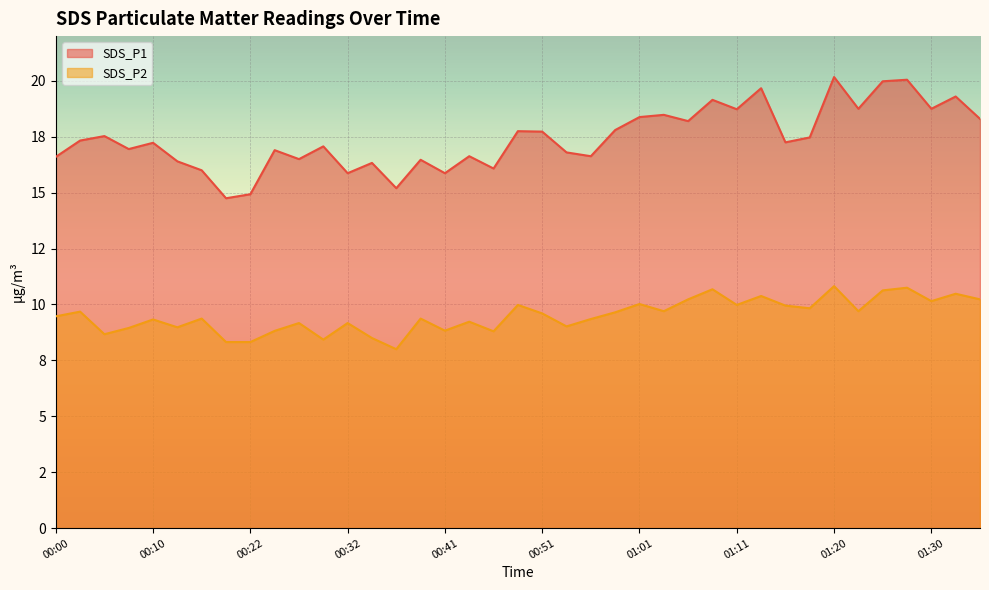

Which has a higher value, 01:18 or 01:08?

01:08